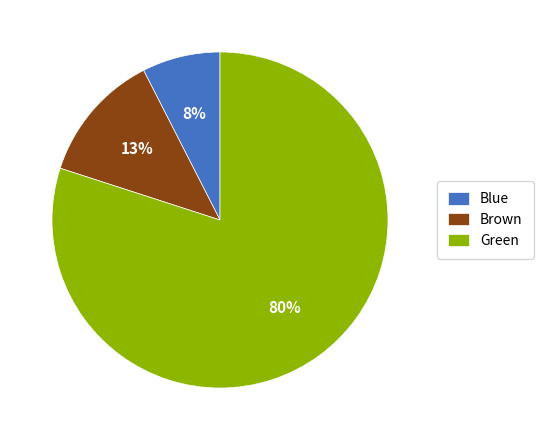

The Brown slice represents 13% of the pie. True or false?

True